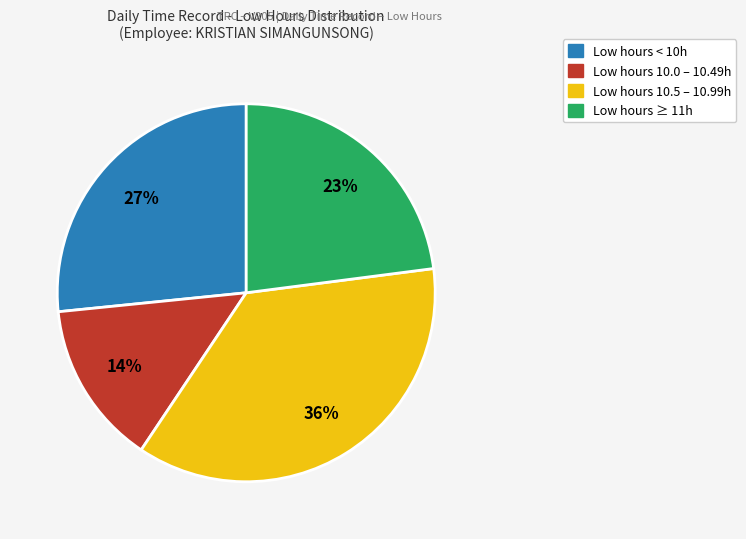

Is there any slice that represents more than half of the pie?

No